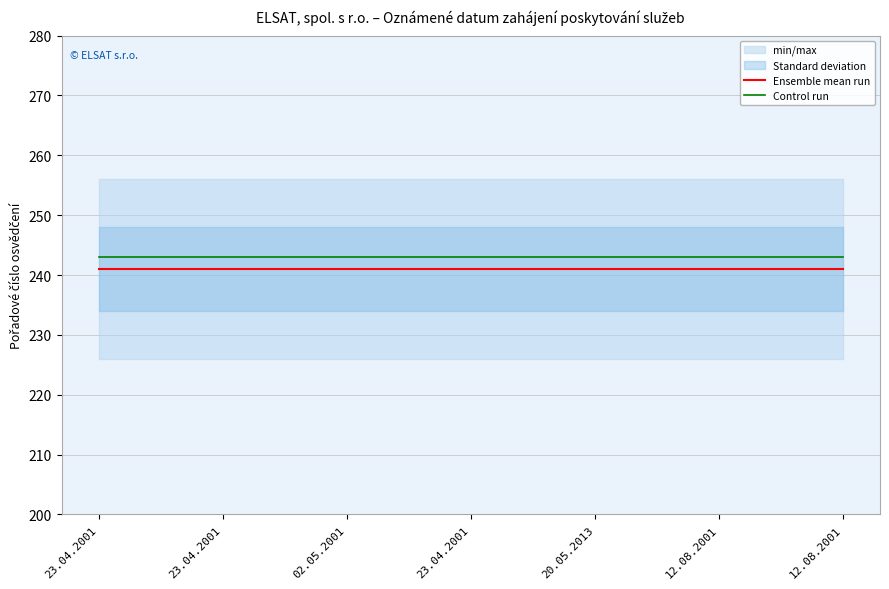

What is the label of the 3rd point from the left?

02.05.2001